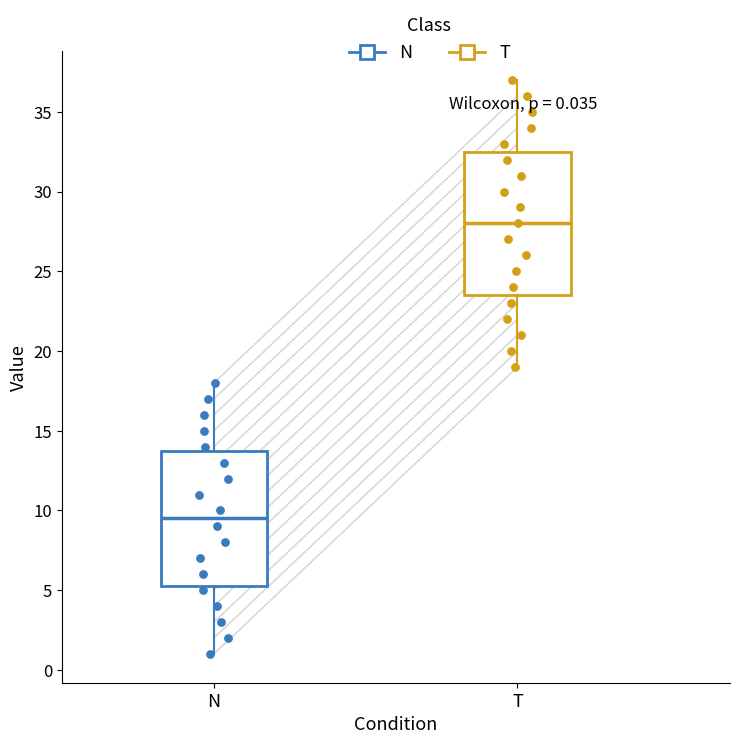

Which box has the lowest median line?

N